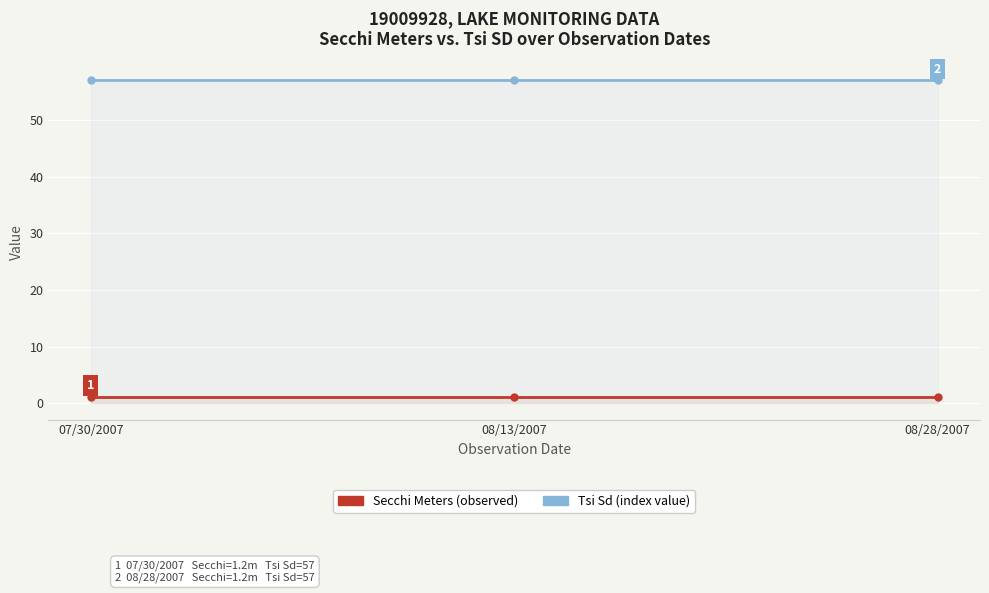

What value does the Secchi Meters series have at 08/13/2007?

1.2